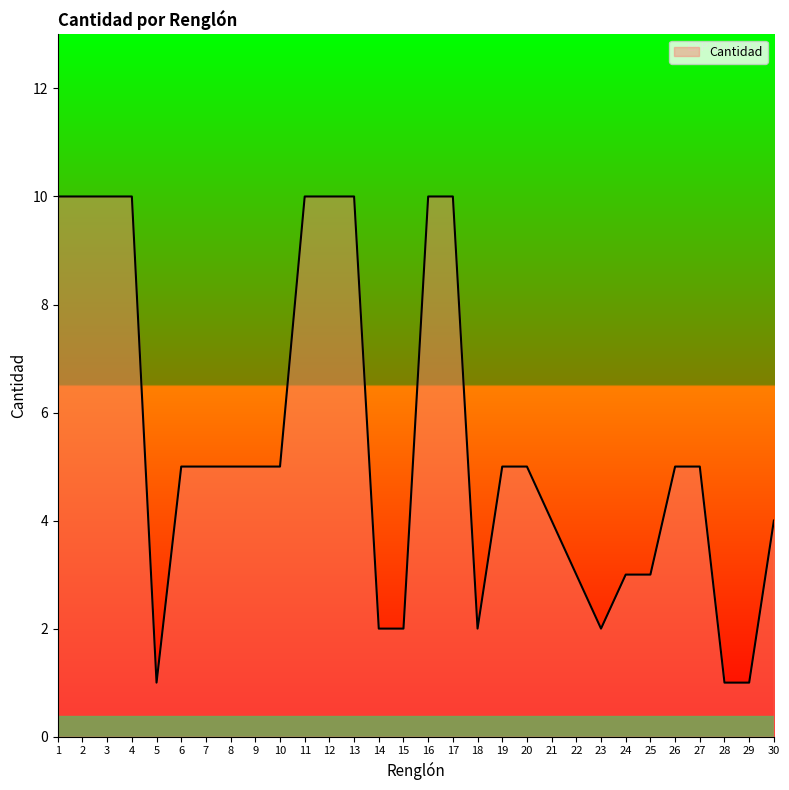

Reading left to right, extract all data points from this chart.

1=10	2=10	3=10	4=10	5=1	6=5	7=5	8=5	9=5	10=5	11=10	12=10	13=10	14=2	15=2	16=10	17=10	18=2	19=5	20=5	21=4	22=3	23=2	24=3	25=3	26=5	27=5	28=1	29=1	30=4